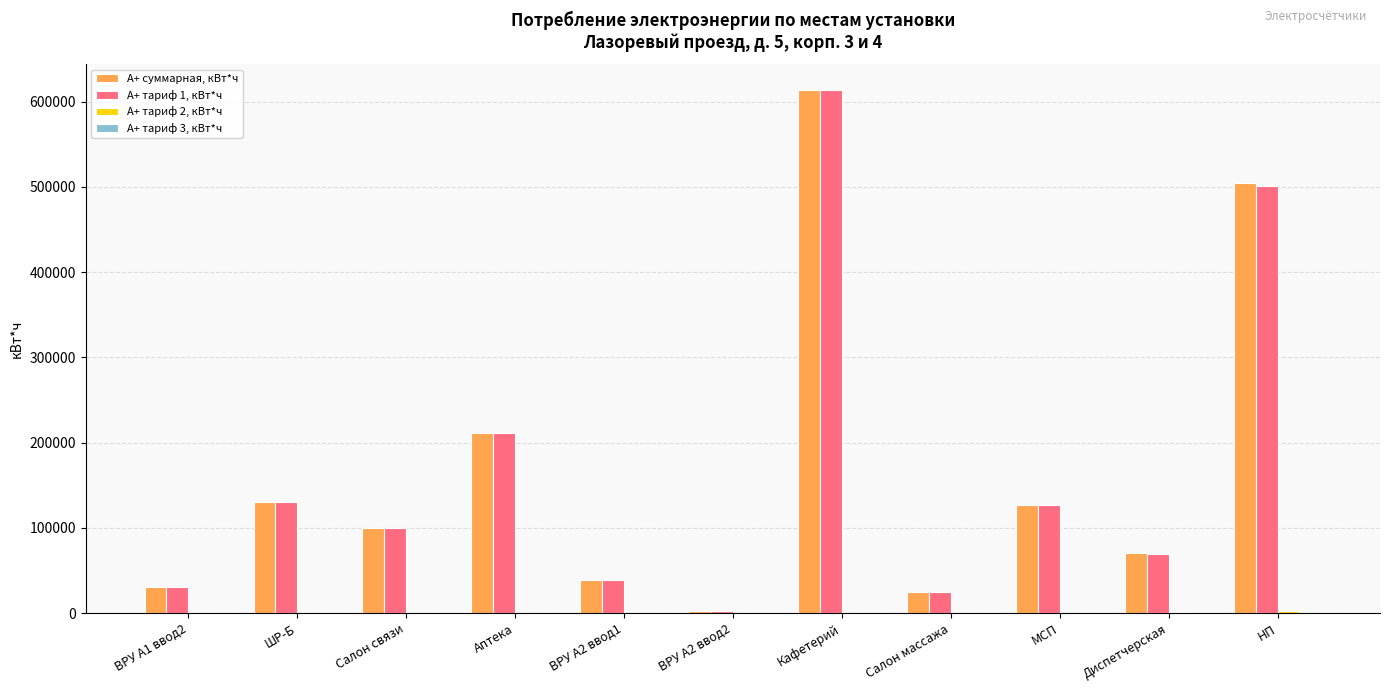

Is it true that A+ тариф 1, кВт*ч equals 38186.4 at Диспетчерская?

False